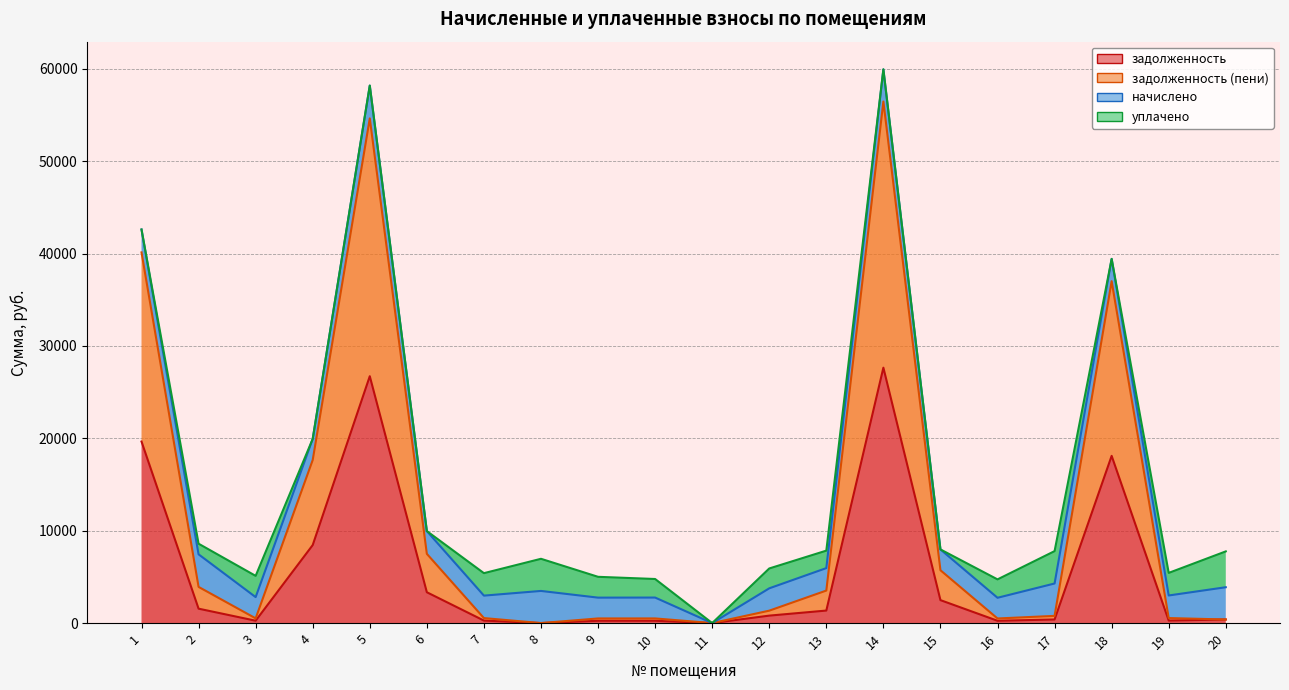

True or false: задолженность has a value of 91.9 at 19.

False